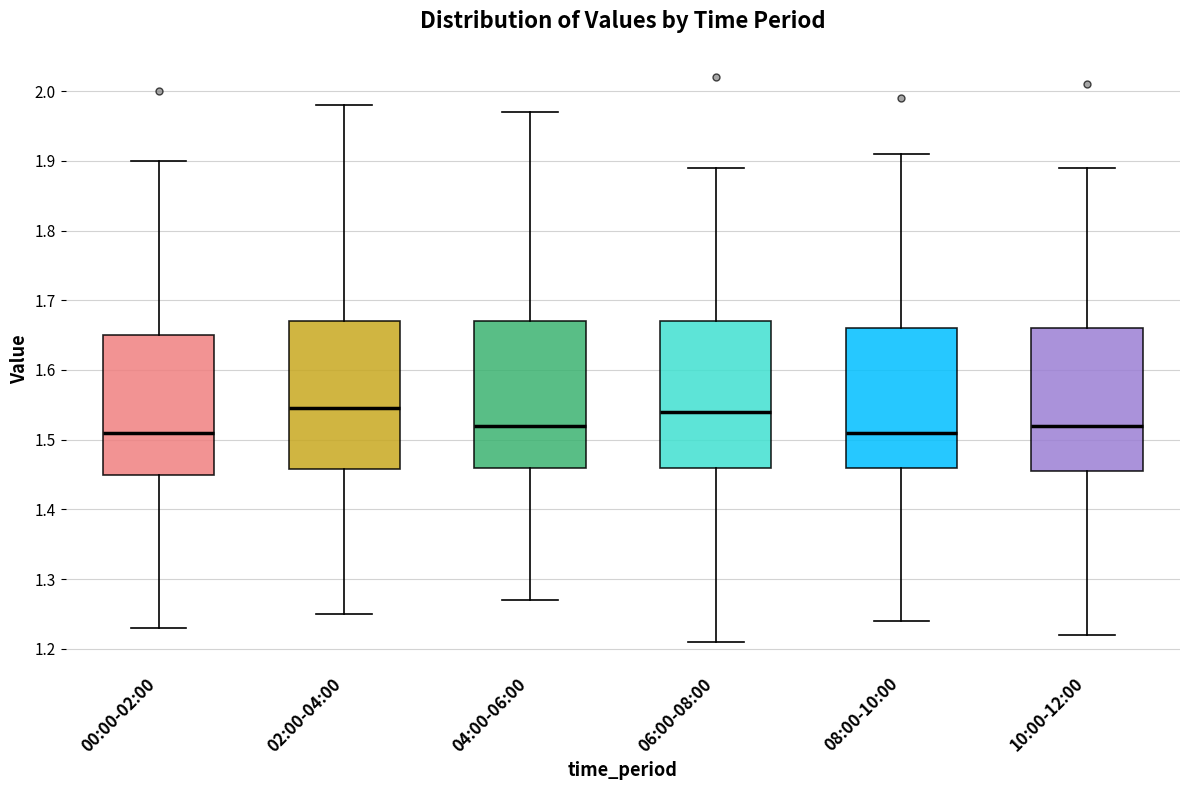

Where does the upper whisker of the box for 06:00-08:00 end on the y-axis? The values are not printed on the chart, so give them approximately, as read against the axis.

1.89